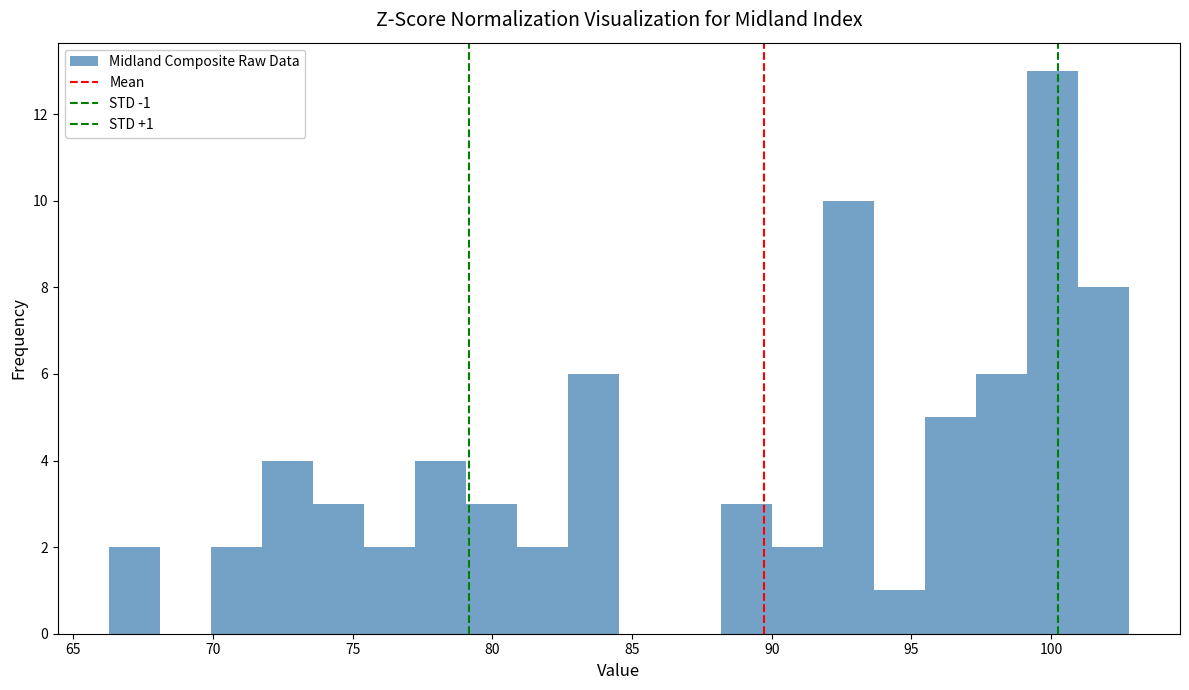

Read against the x-axis, roughly where is the centre of the tallest bar?

100.0